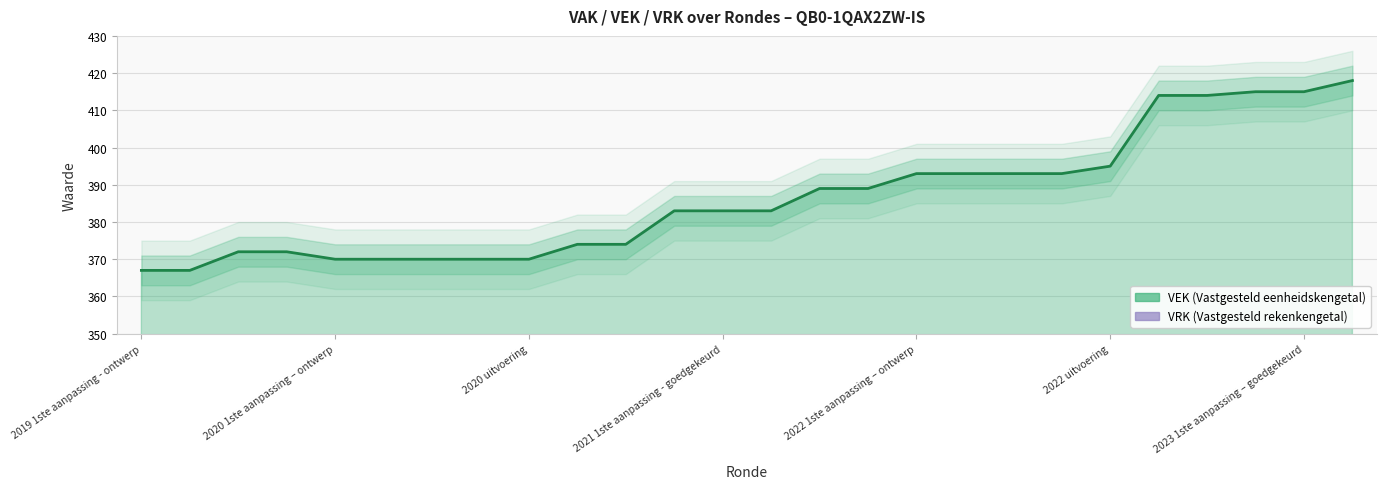

How many lines are shown in the chart?

1